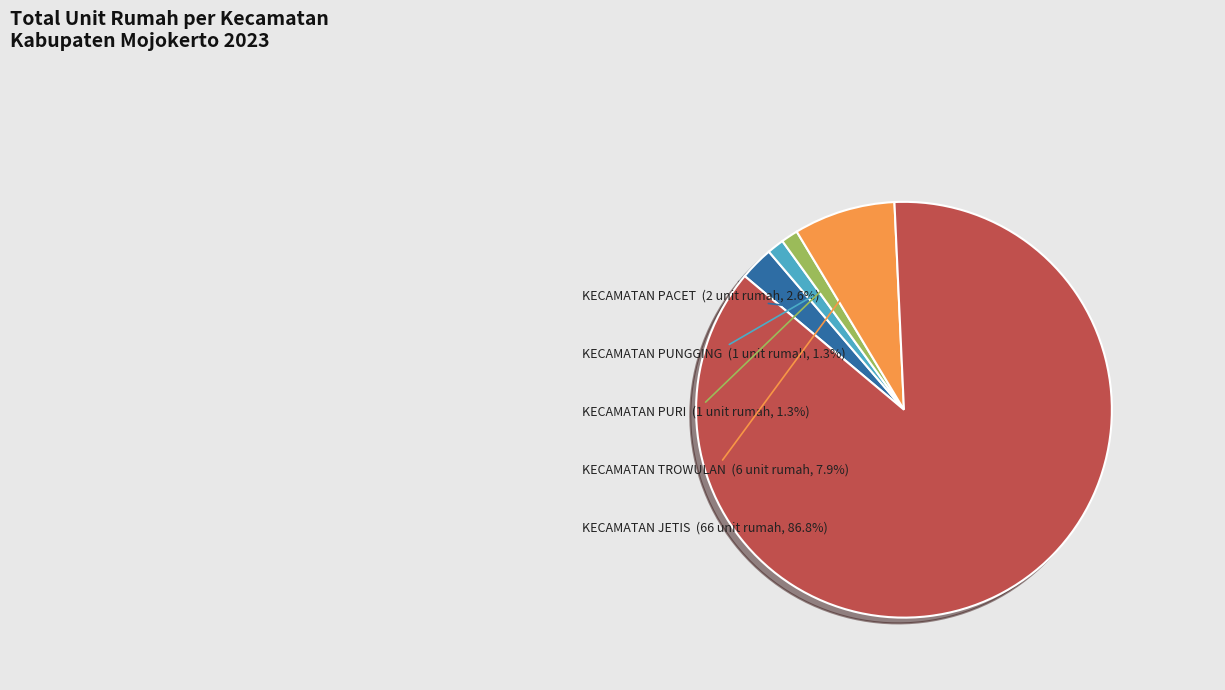

What is the majority slice?

KECAMATAN JETIS